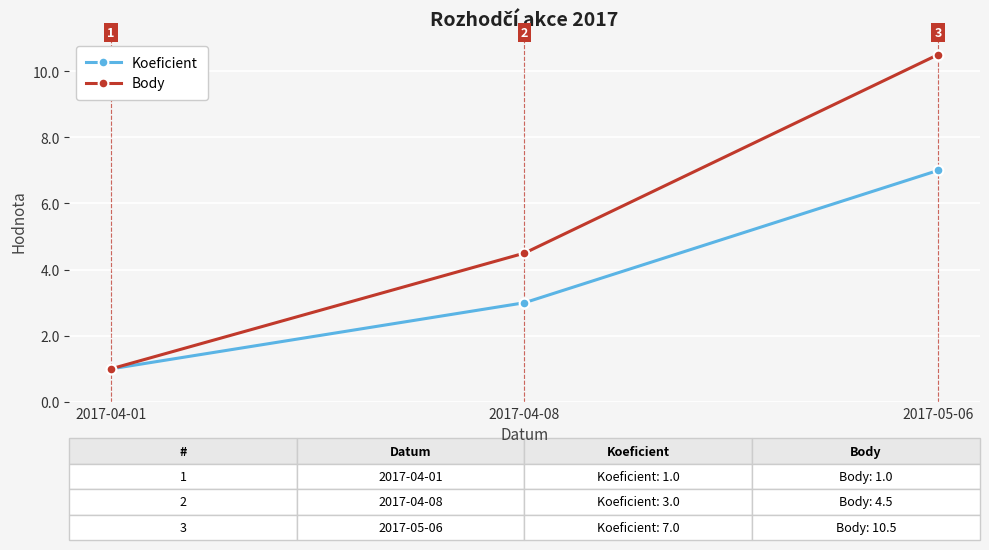

List the series in order of their peak value, highest first.

Body, Koeficient